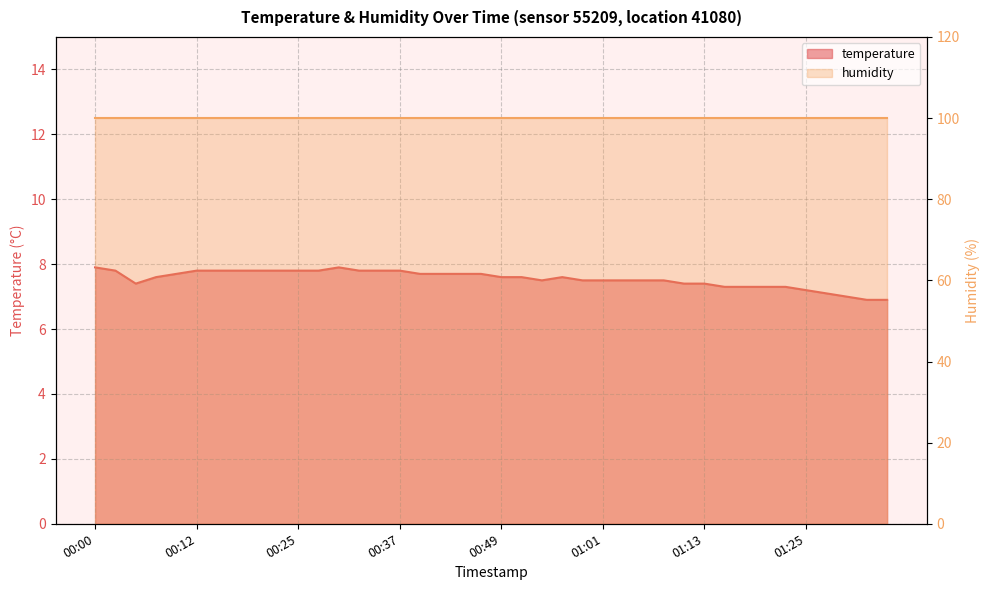

Which category has the highest value across all series?

00:00